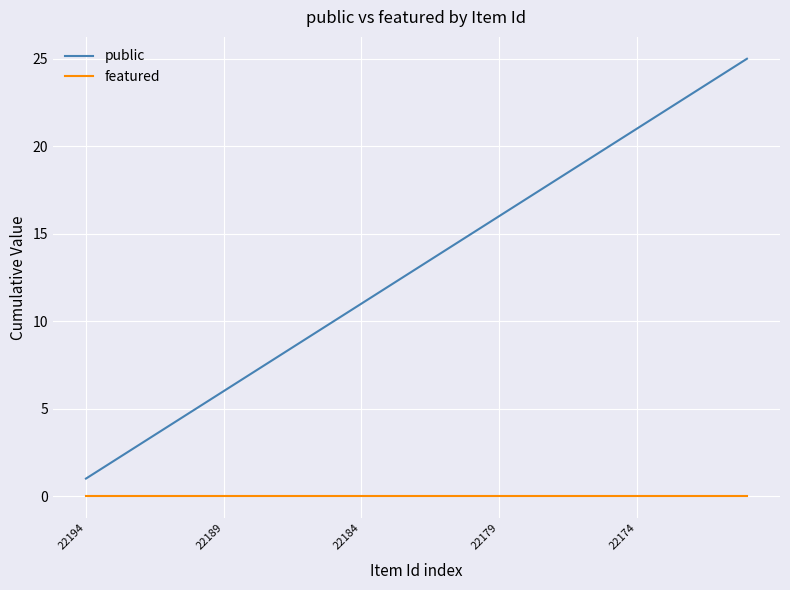

List the series in order of their overall mean, highest first.

public, featured